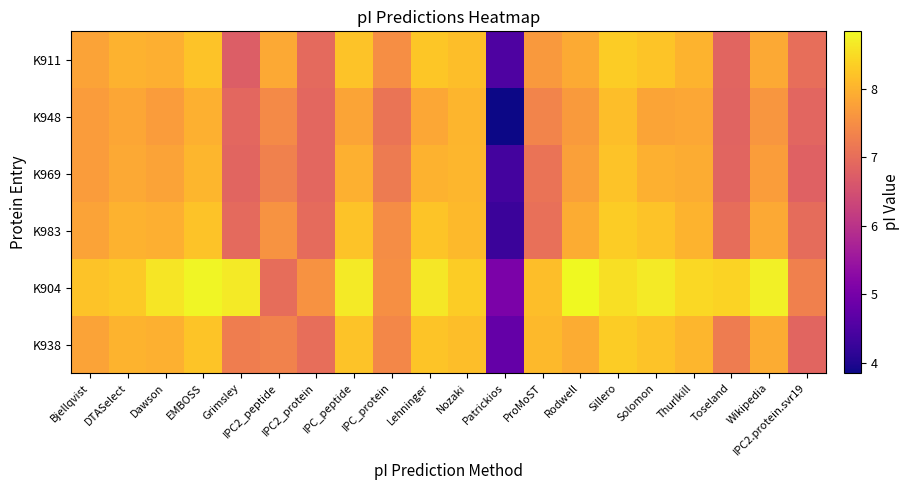

What is the spread (max minus min) of values at Dawson?

0.9